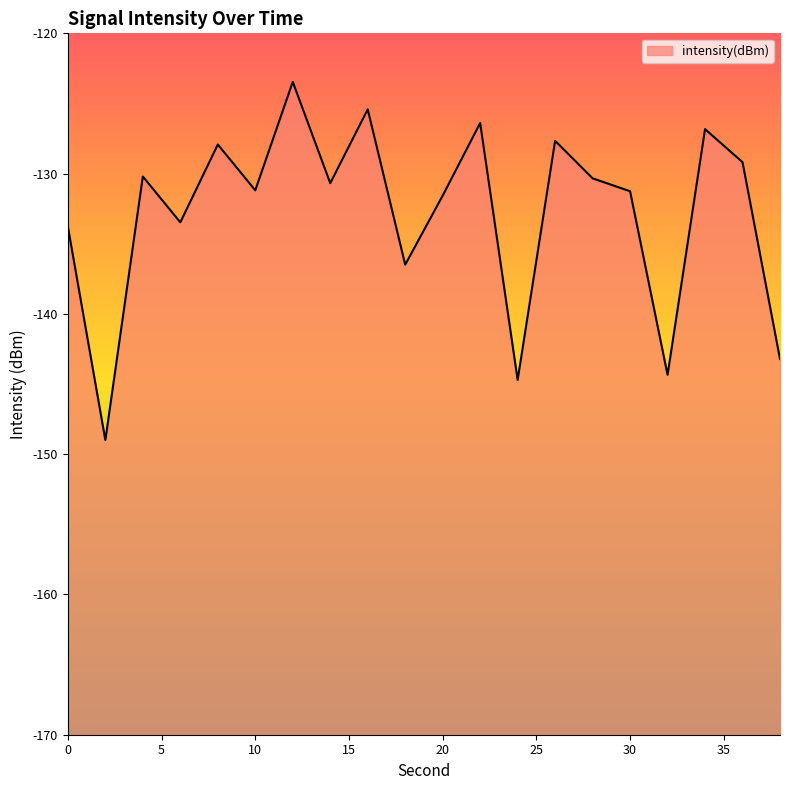

How many distinct data groups are displayed?

1